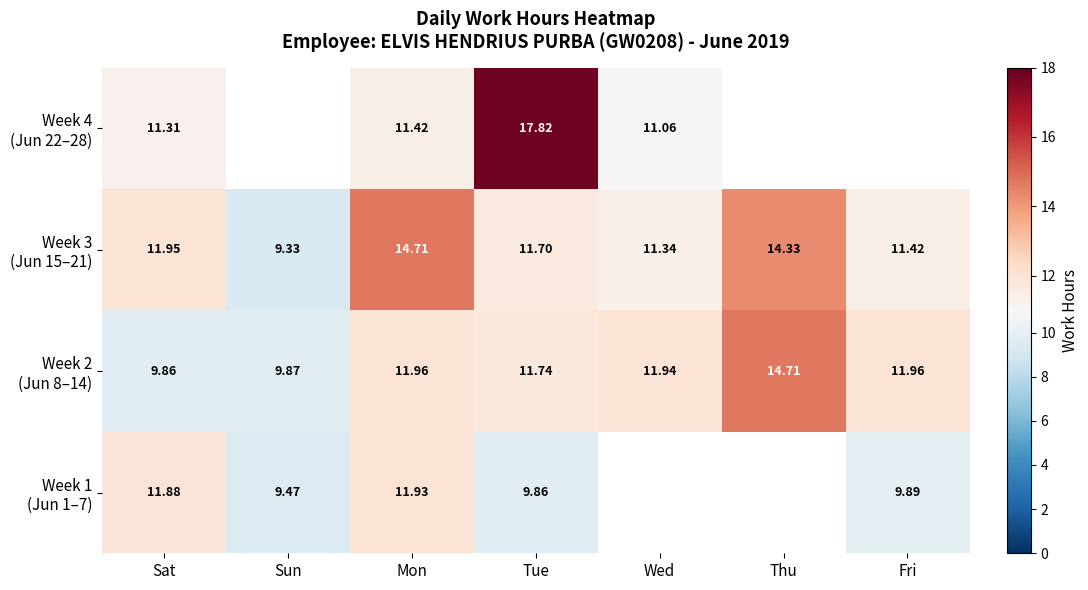

What is the average value of the Week 3 (Jun 15–21) series?

12.1